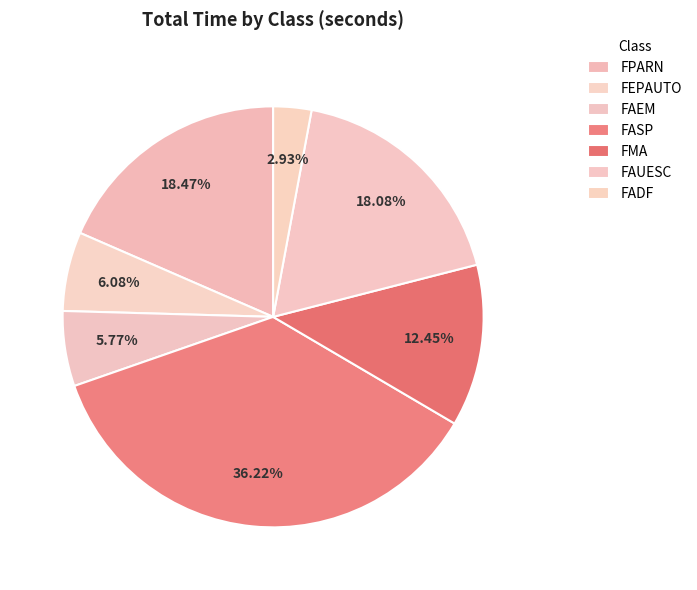

True or false: FMA accounts for 28% of the total.

False